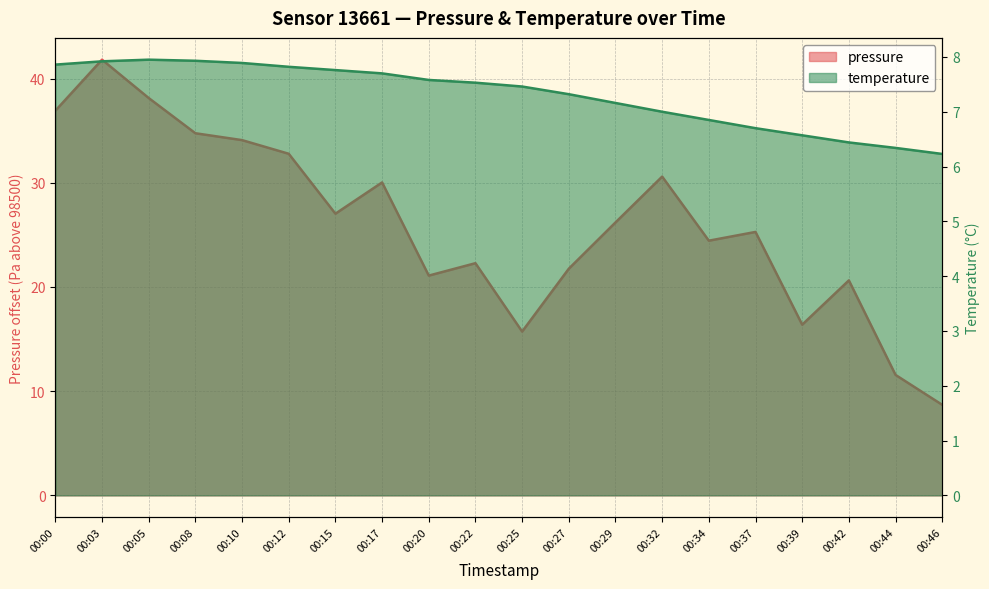

What is the value of the pressure point at the 7th from the left?

27.0